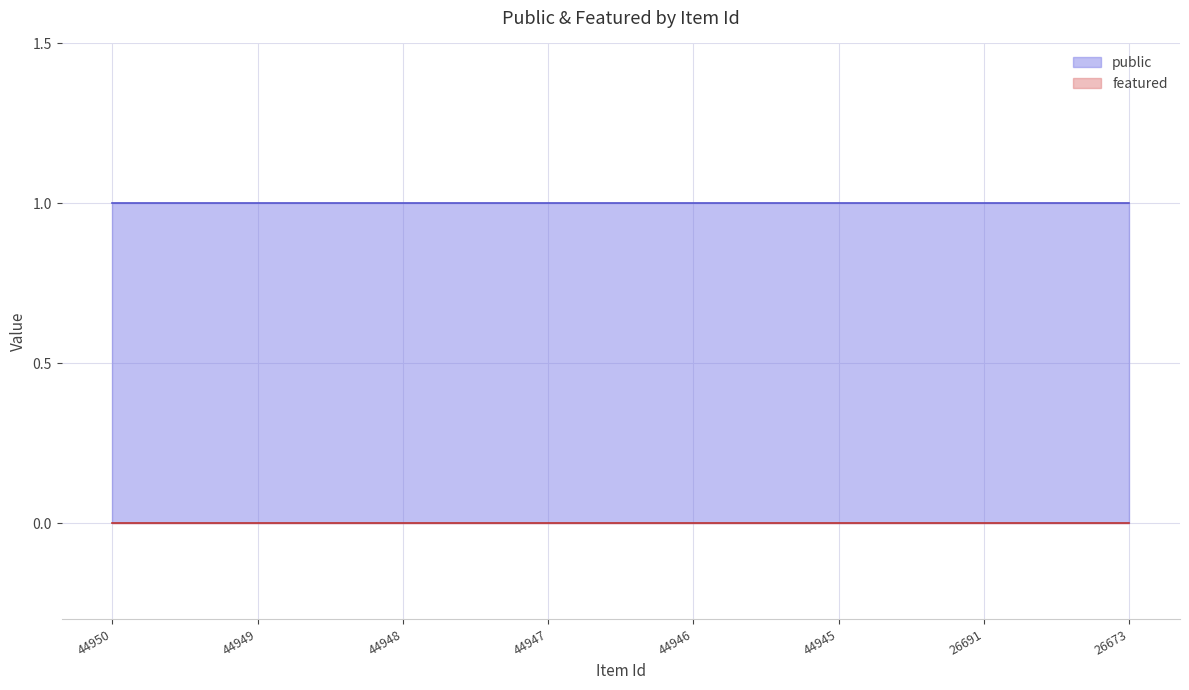

At how many categories does at least one series exceed 0?

8